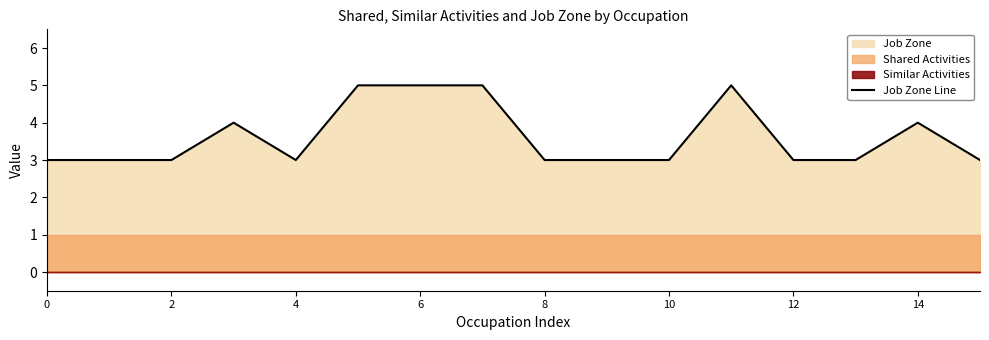

What is the maximum value for Job Zone Line?

5